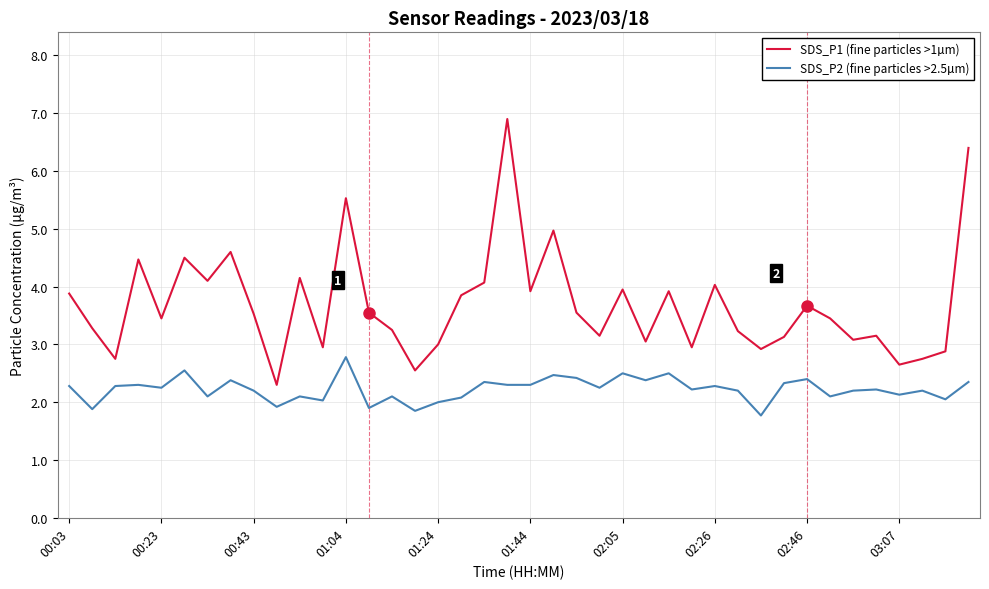

List the series in order of their overall mean, highest first.

SDS_P1 (fine particles >1µm), SDS_P2 (fine particles >2.5µm)